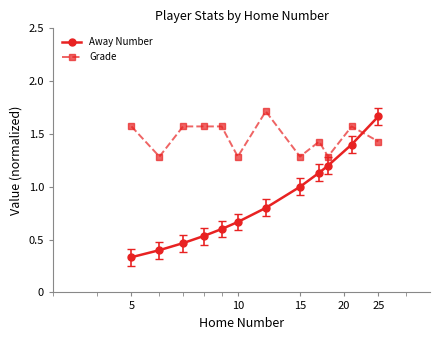

Which series has the largest total across all categories?

Grade